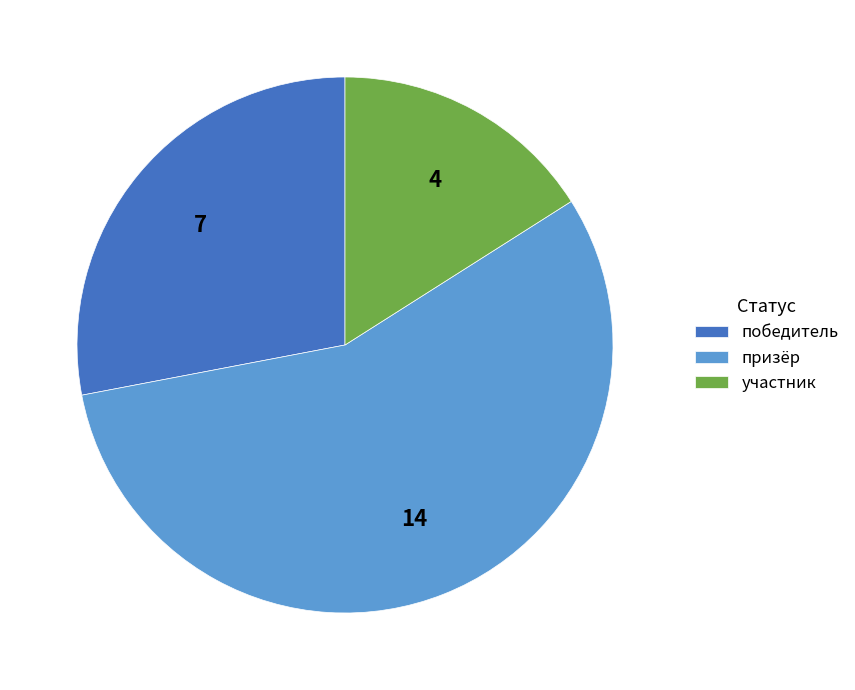

How many segments does this pie chart have?

3